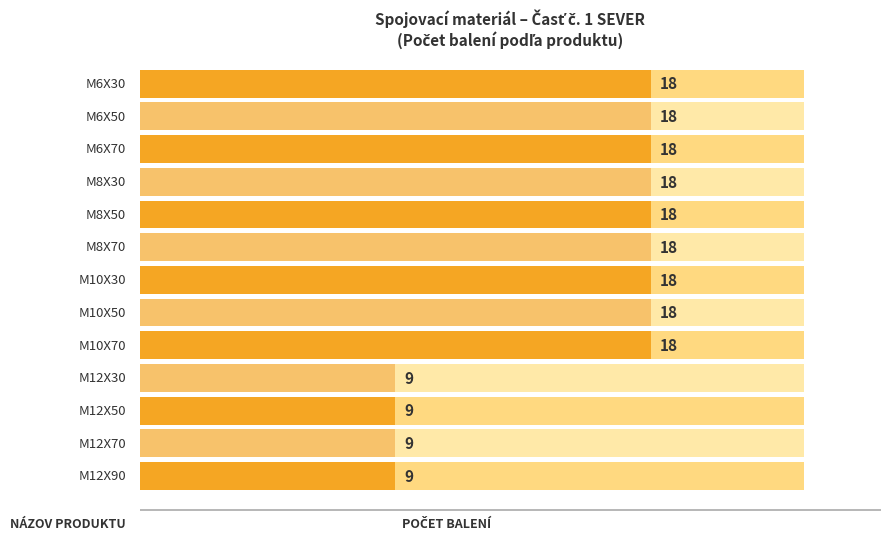

Are the bars horizontal?

Yes